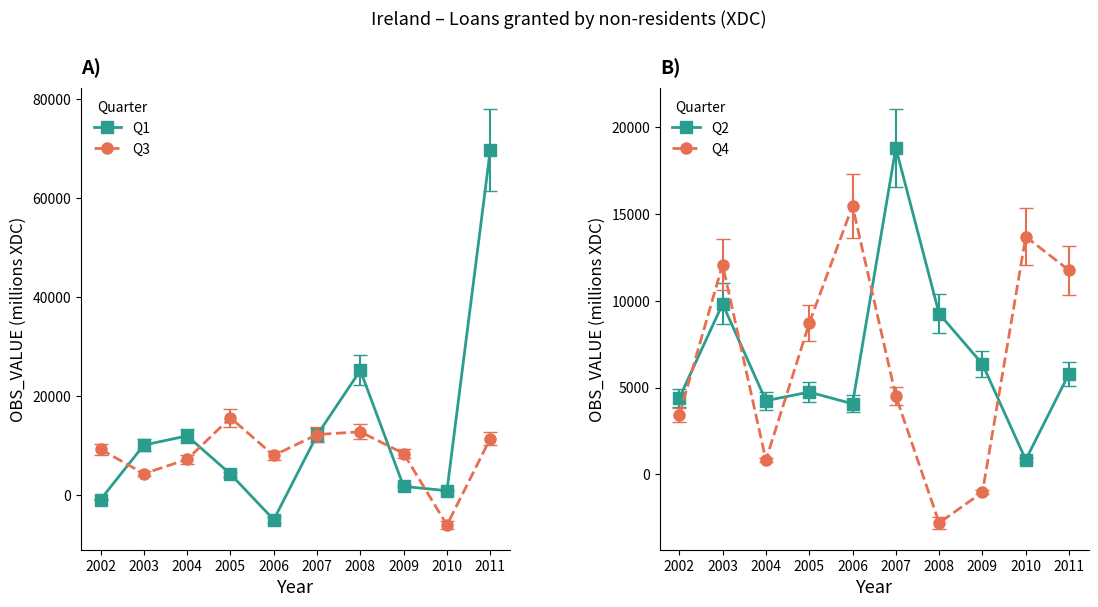

At which category is the sum across all series the highest?

2011